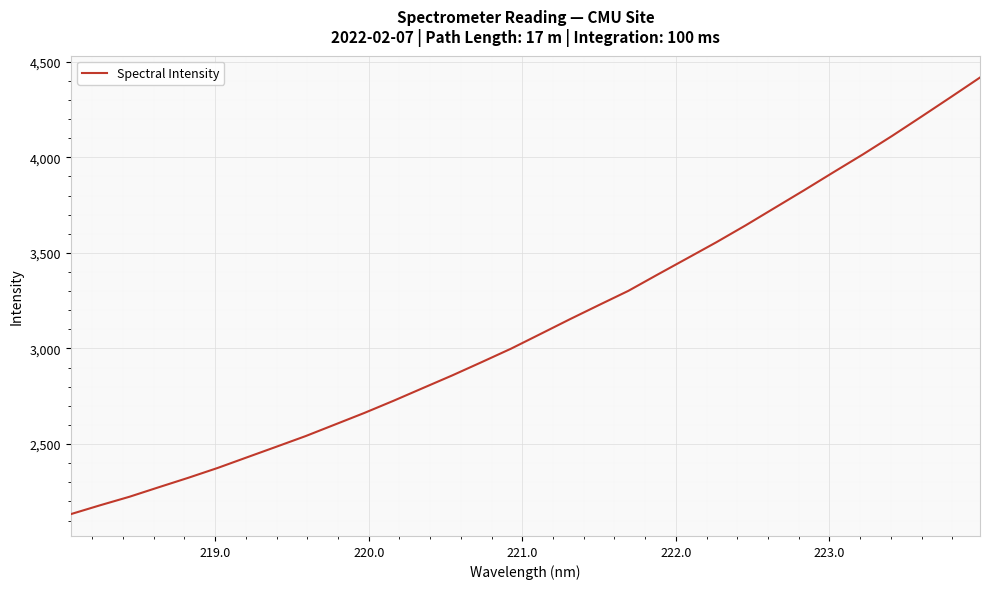

How many lines are shown in the chart?

1